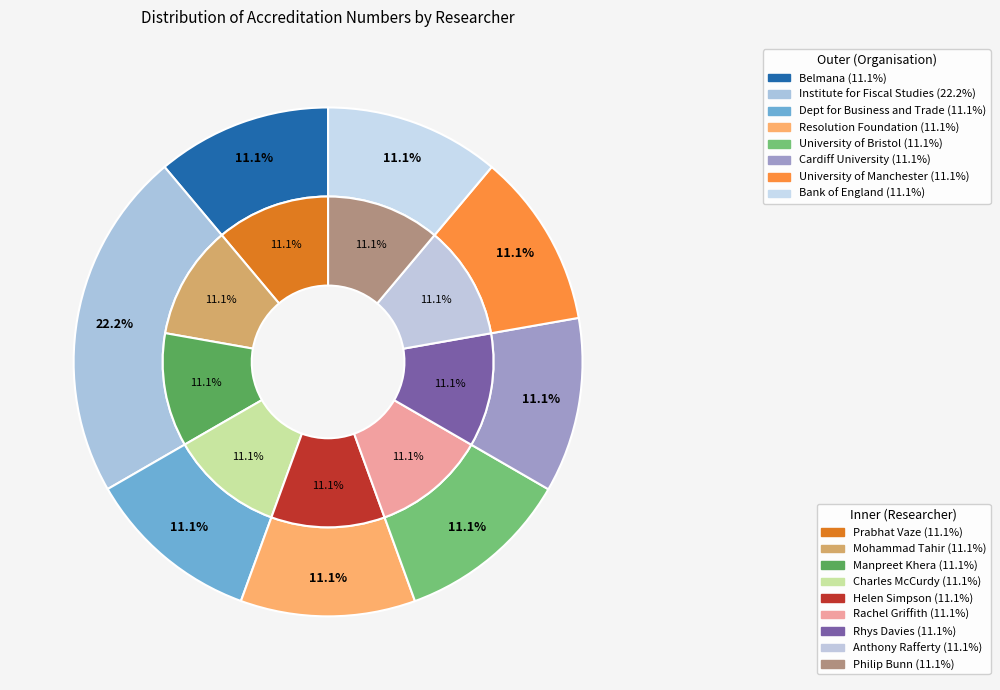

Count the number of slices in the pie.

9